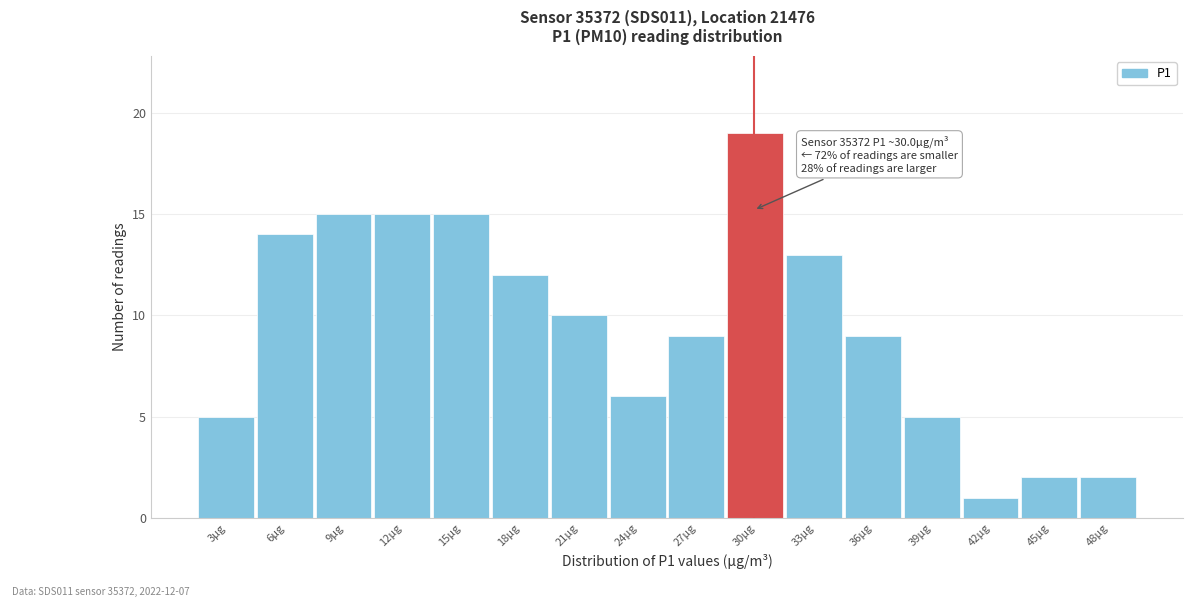

Which range on the x-axis has the tallest bar?

28.5 to 31.5